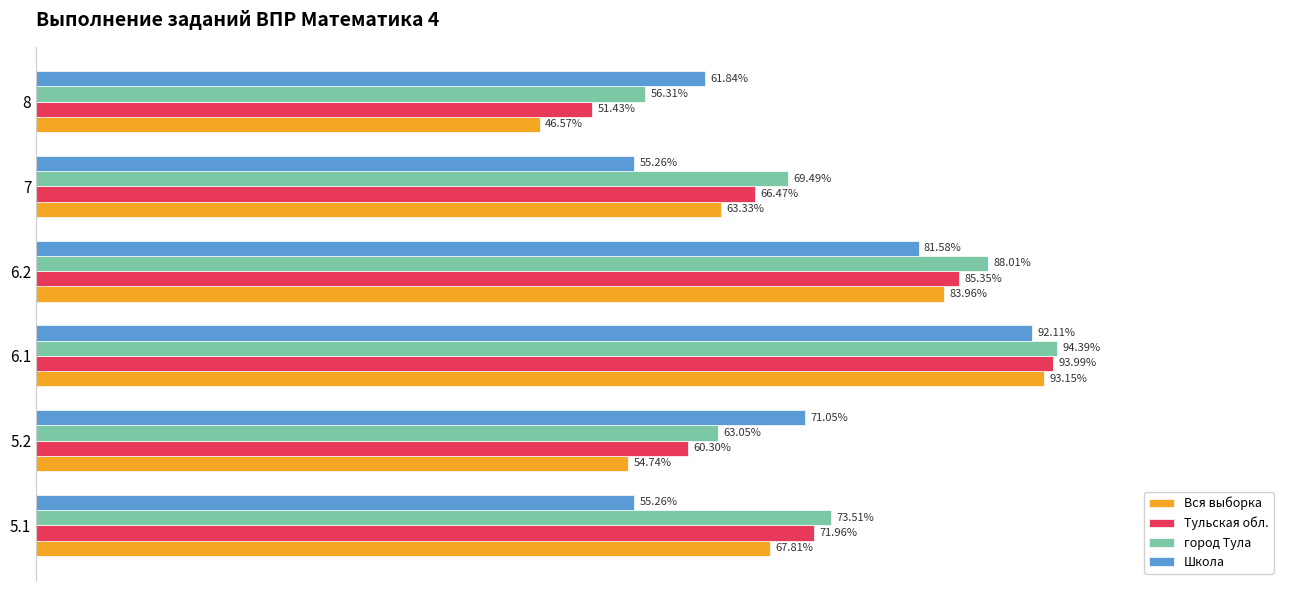

Is the value of город Тула at 6.1 greater than the value of Вся выборка at 5.2?

Yes